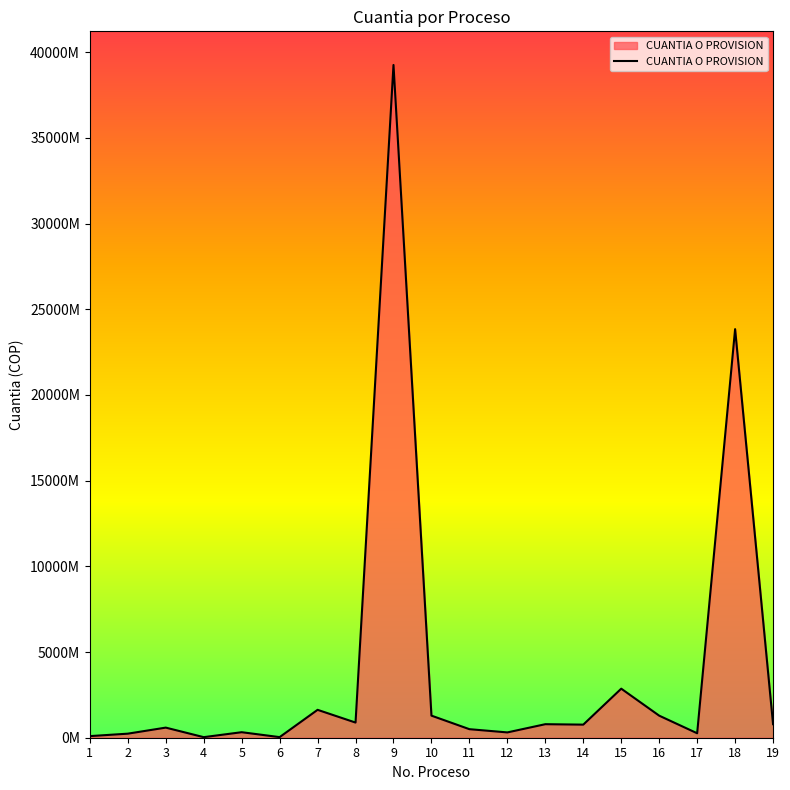

How many interior local peaks (higher than both neighbors) does the data have?

7